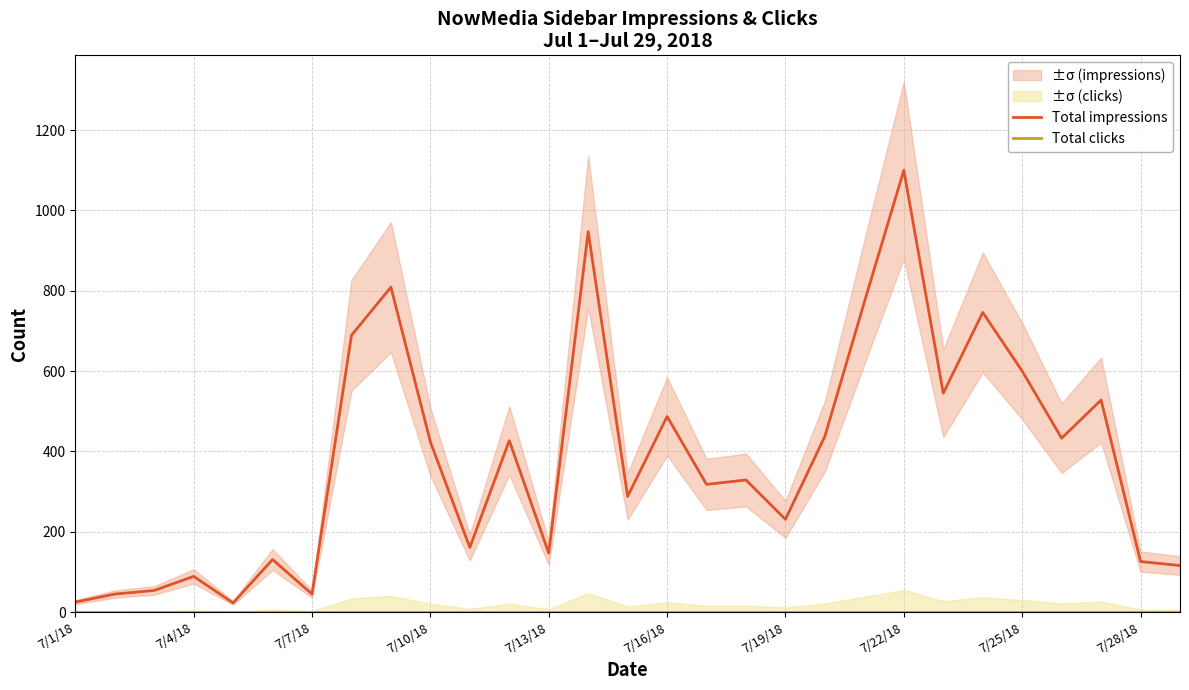

The value of Total impressions at 7/10/18 is 265. True or false?

False